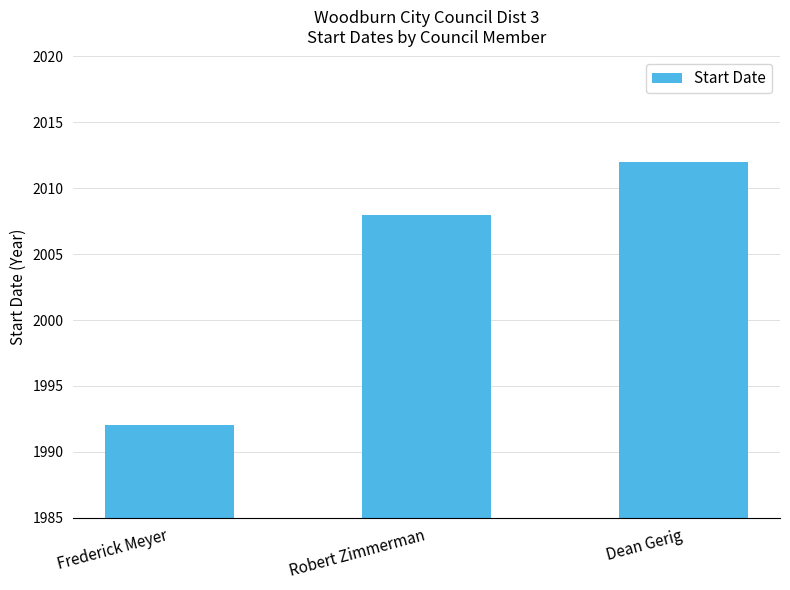

What is the difference between the maximum and second lowest values?

4